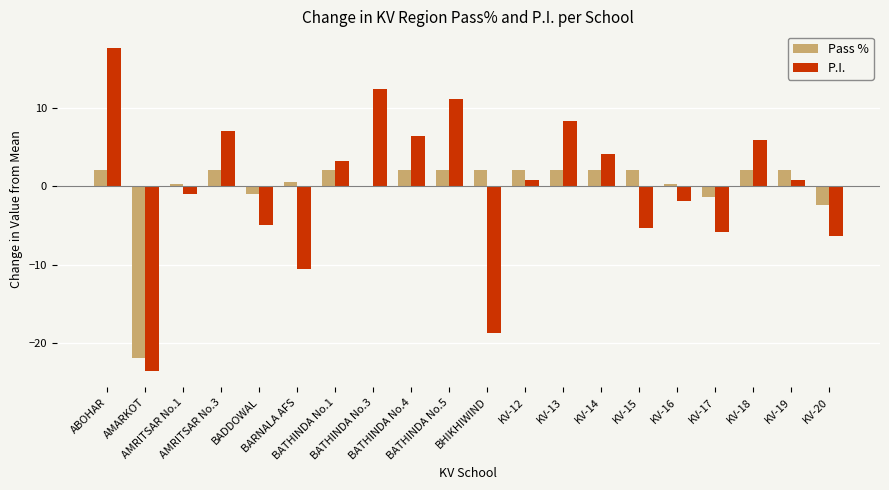

Is the value of Pass % at BADDOWAL greater than the value of P.I. at KV-13?

No